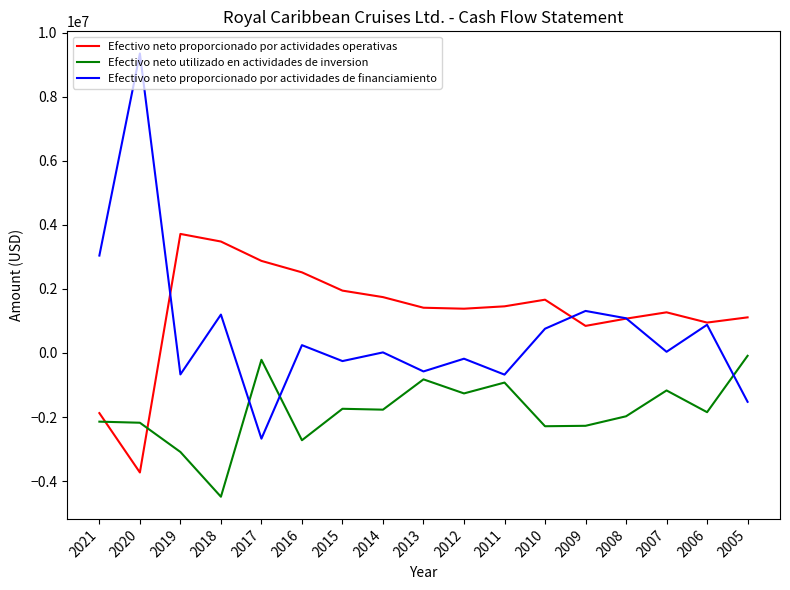

At which category is the sum across all series the highest?

2020